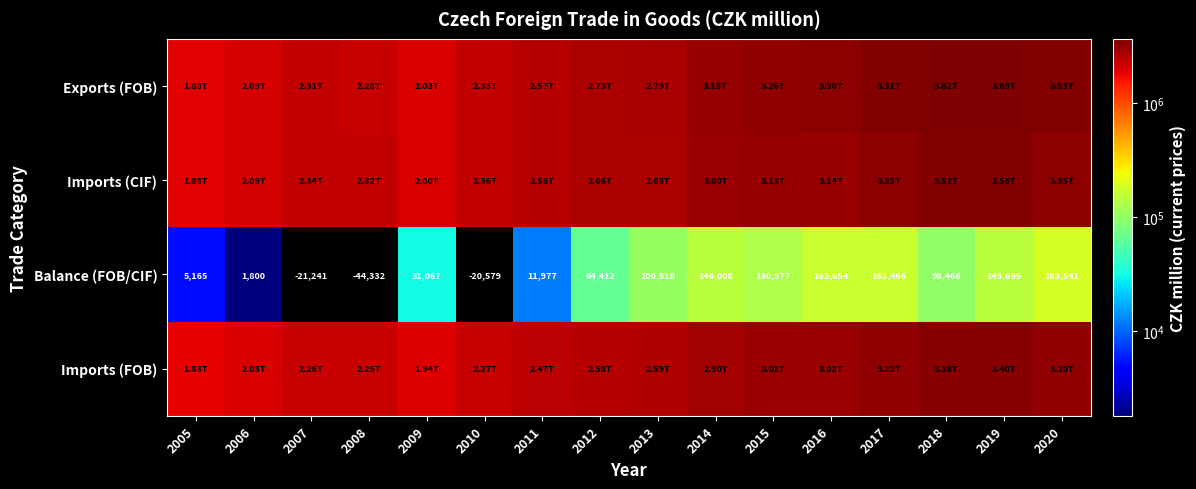

How many values in Balance (FOB/CIF) are below zero?

3